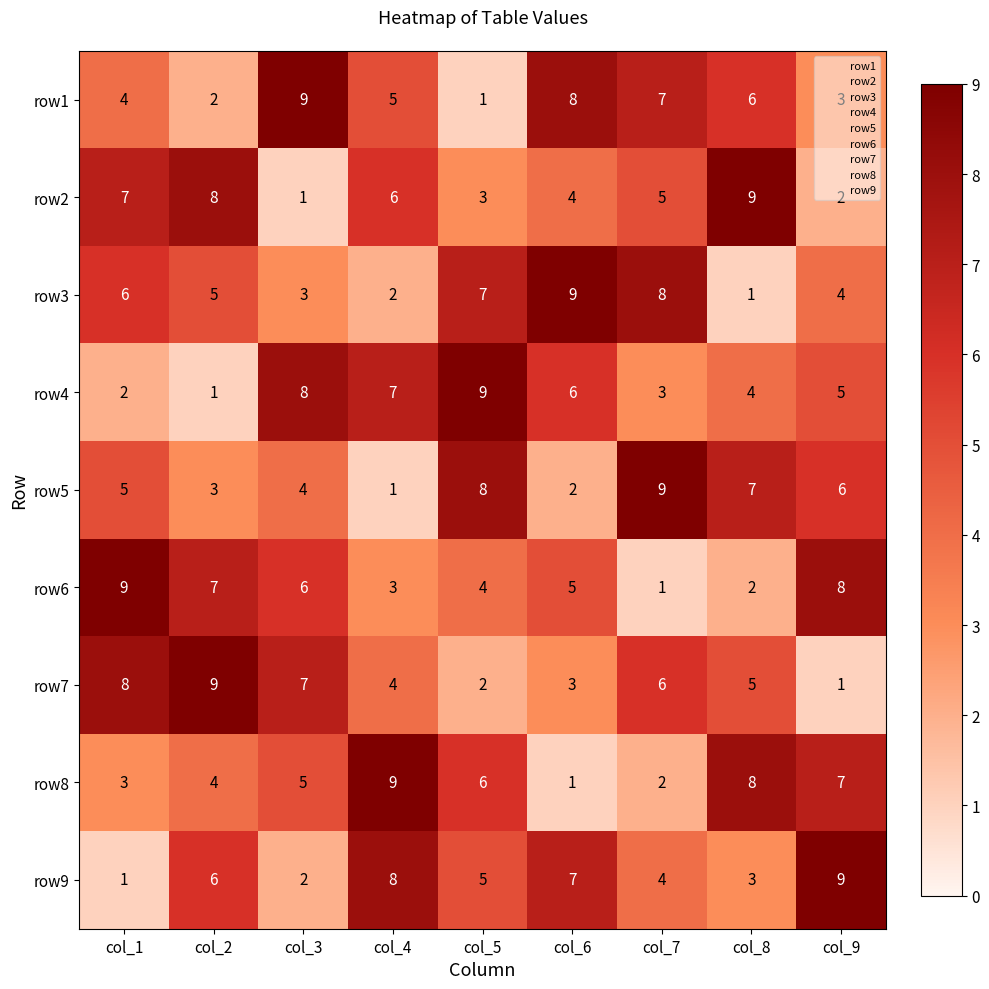

What is the smallest value displayed?

1